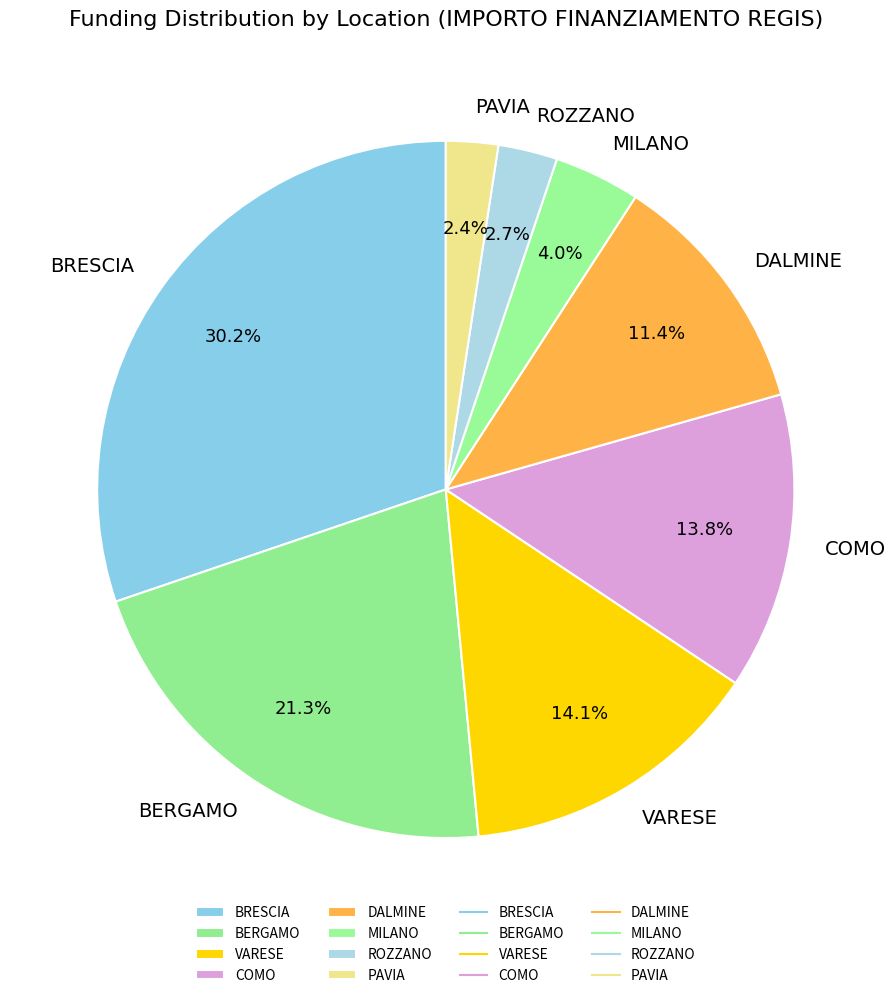

What is the ratio of the value at ROZZANO to the value at BERGAMO?

0.1